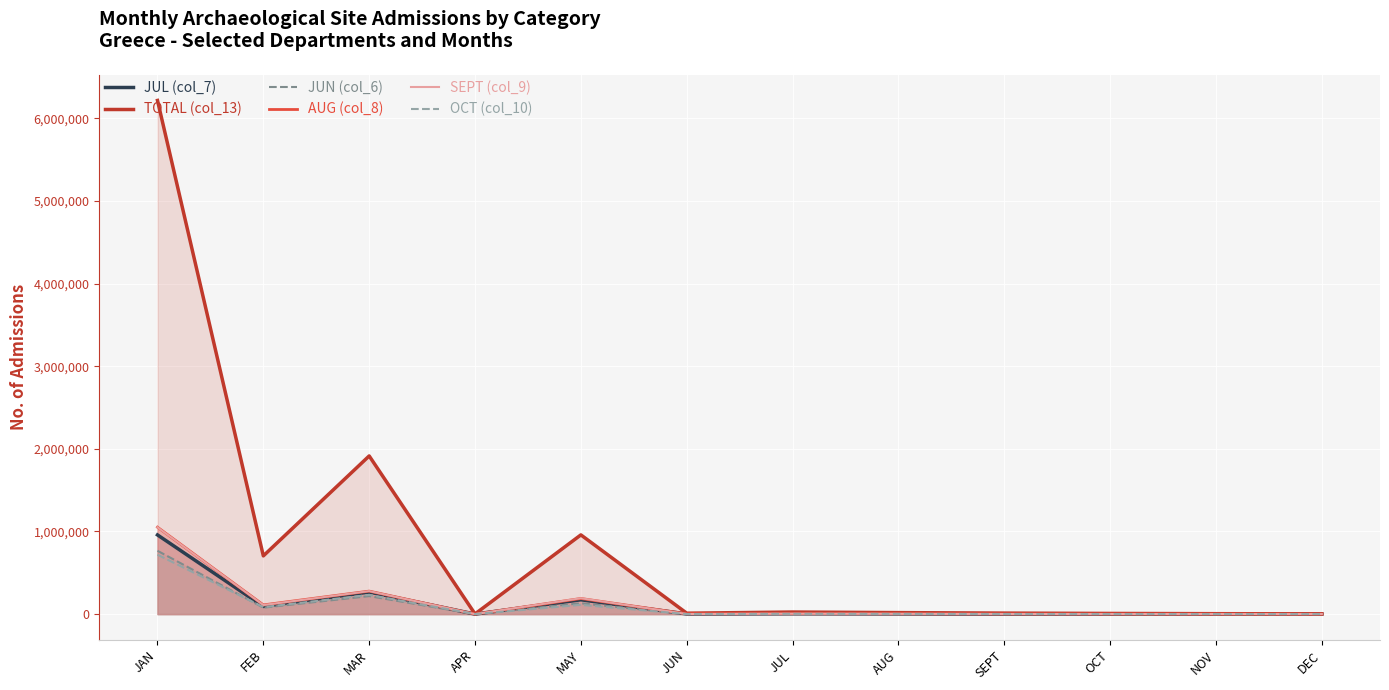

What is the difference between the TOTAL (col_13) values at MAY and SEPT?

946824